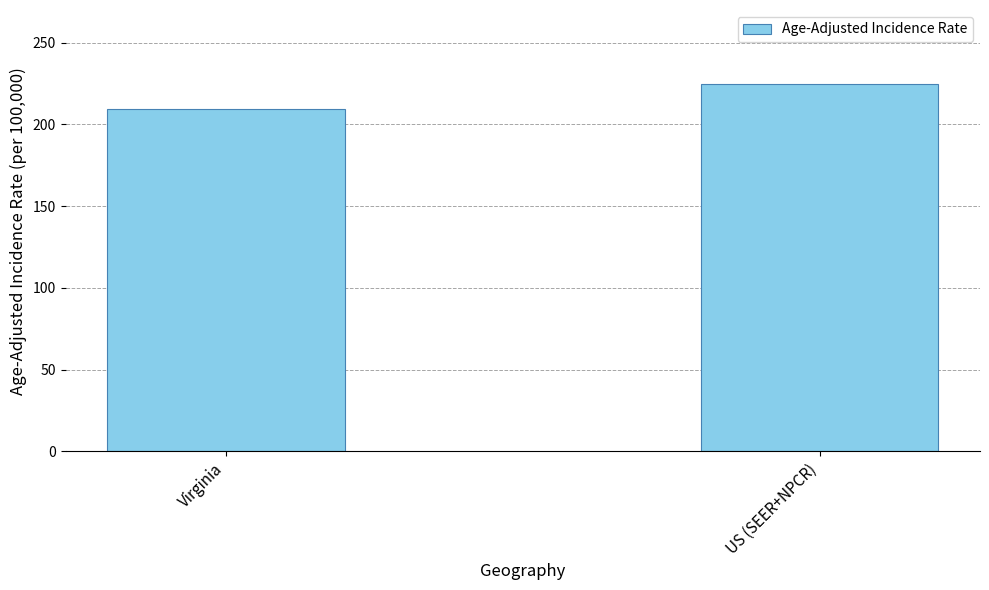

Are the bars grouped side by side (vs. stacked)?

No